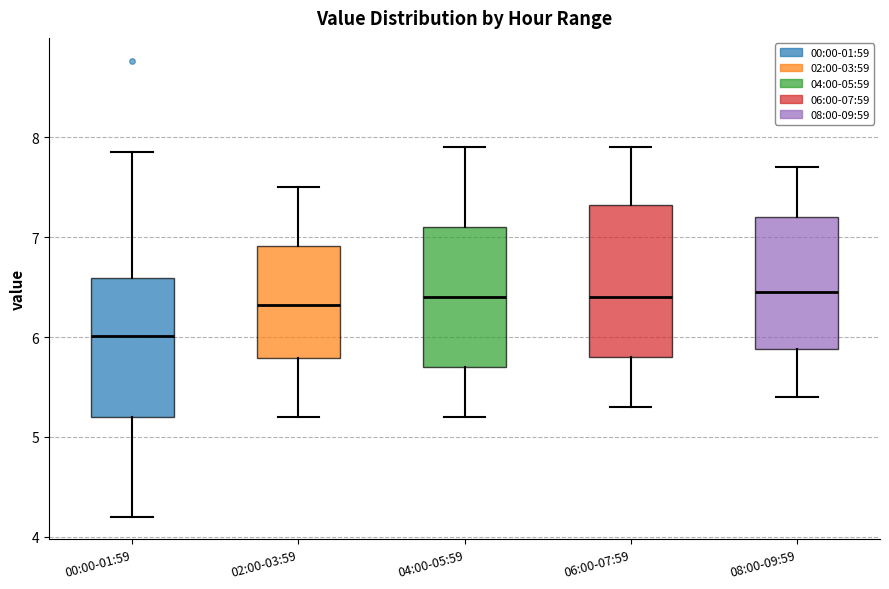

Which box is the tallest, from its lower edge to its upper edge?

06:00-07:59